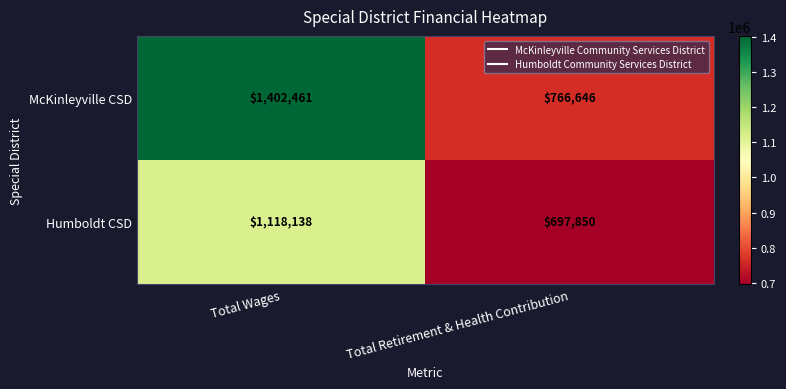

Which label corresponds to the smallest value in the chart?

Total Retirement & Health Contribution